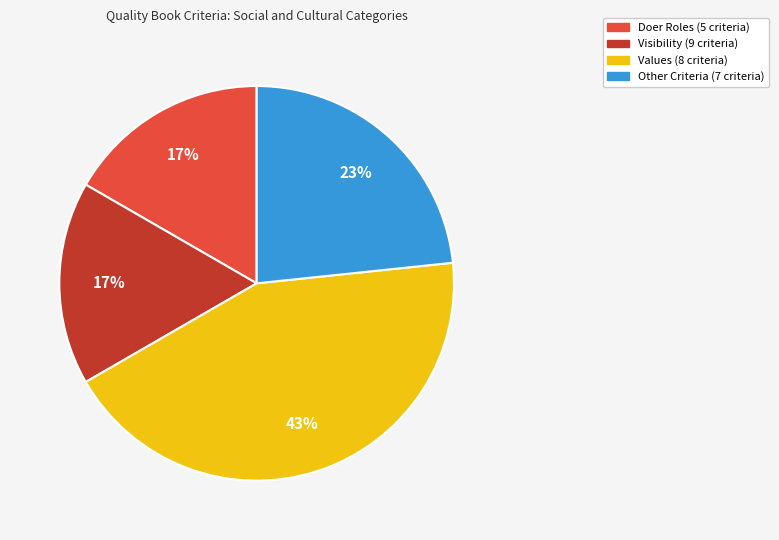

Which has a higher value, Other Criteria or Visibility?

Other Criteria